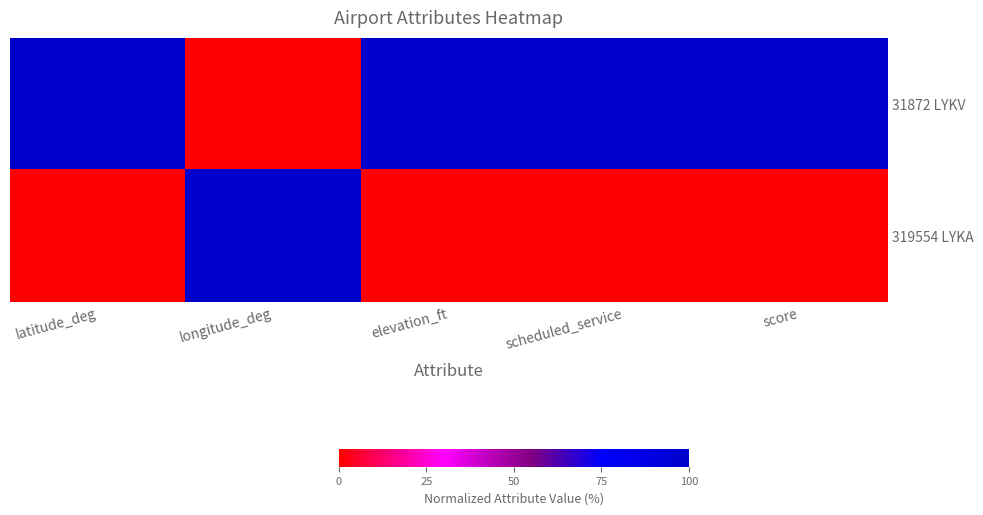

Which series has the largest range (max minus min)?

31872 LYKV